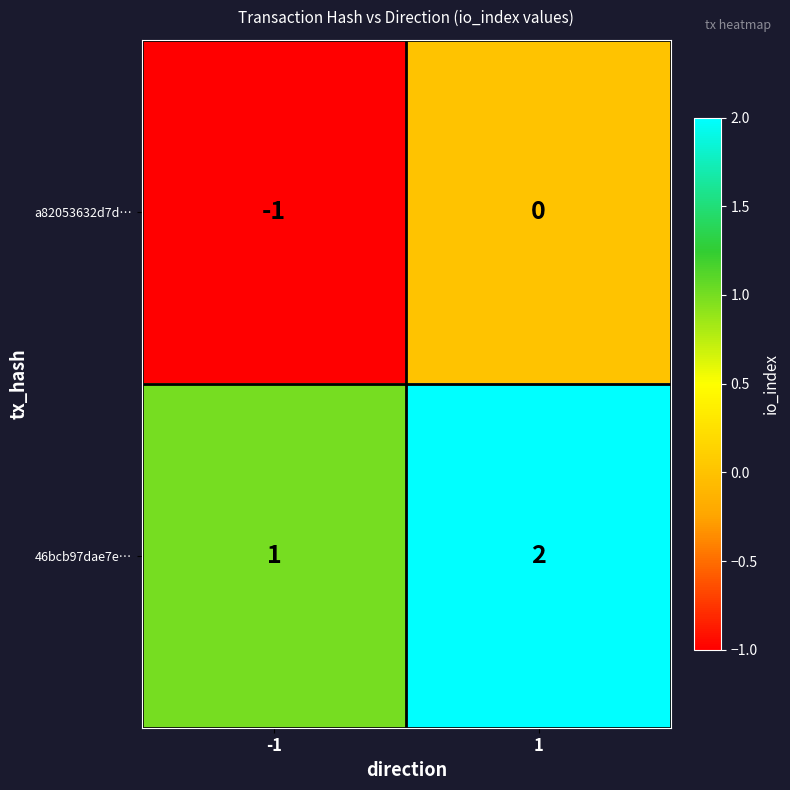

Rank the categories by 46bcb97dae7e… value from highest to lowest.

1, -1